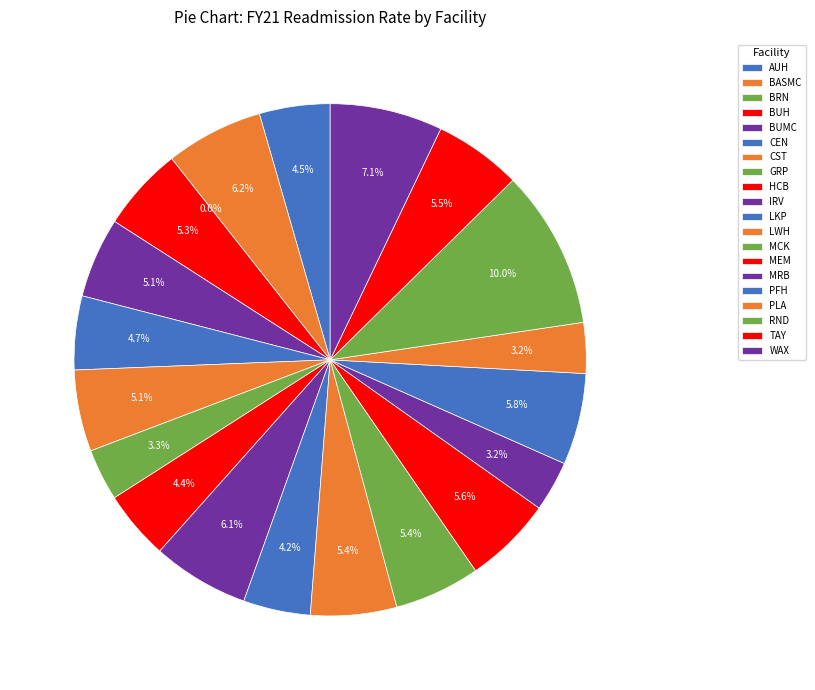

Which category has the biggest portion of the pie?

RND